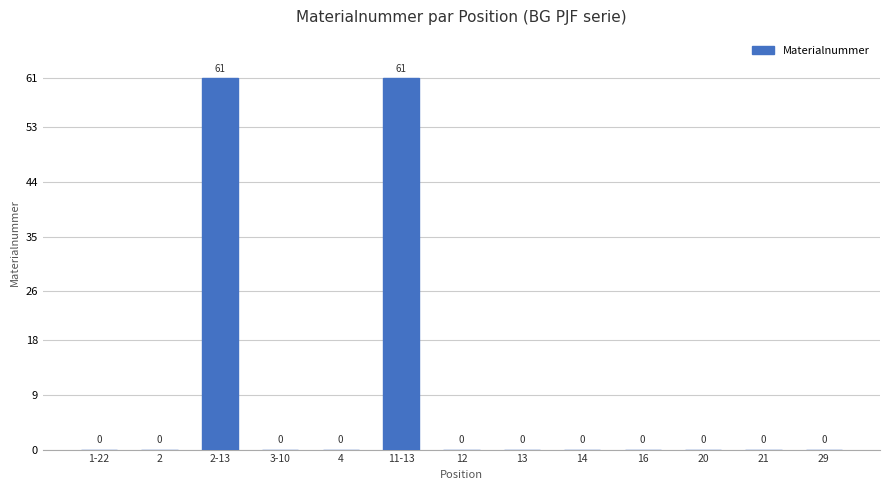

What is the average value?

9